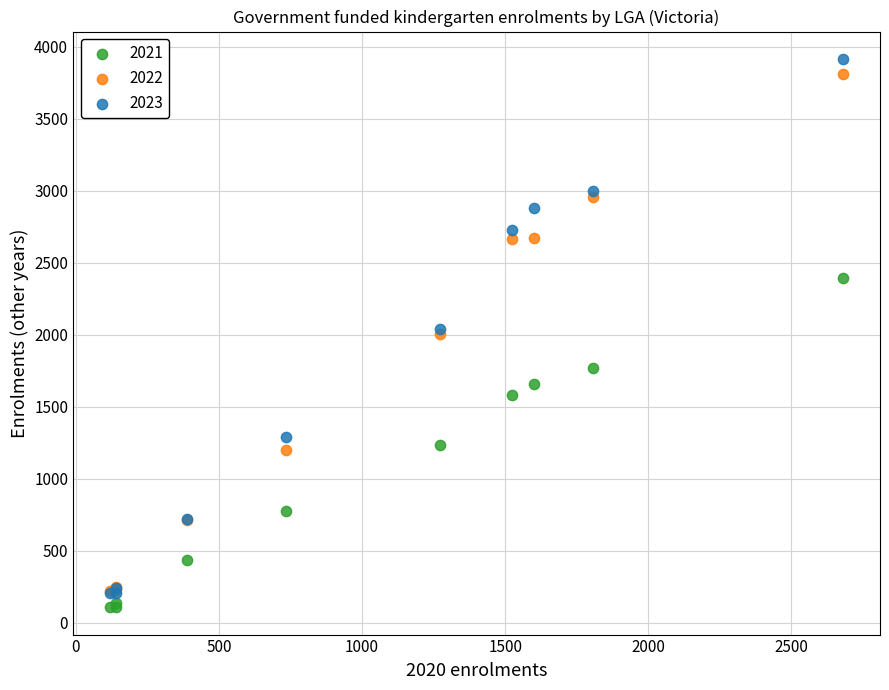

Which series reaches the maximum Y coordinate?

2023